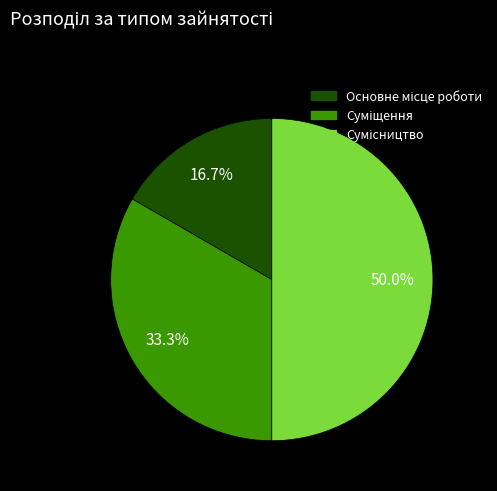

To the nearest percent, what portion does Сумісництво represent?

50%